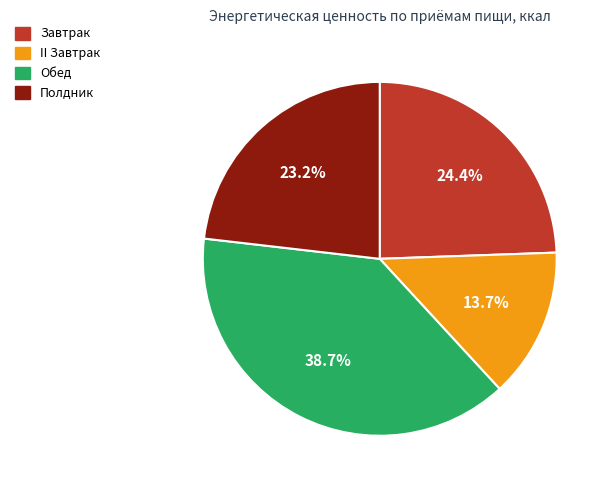

The Полдник slice represents 23% of the pie. True or false?

True